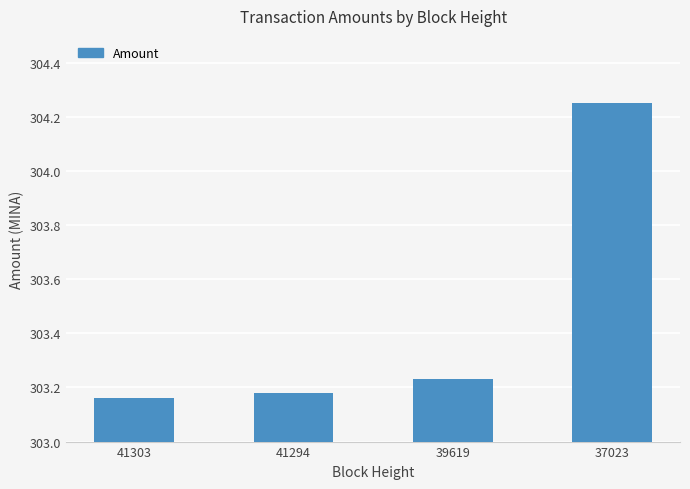

How many bars are there in total?

4